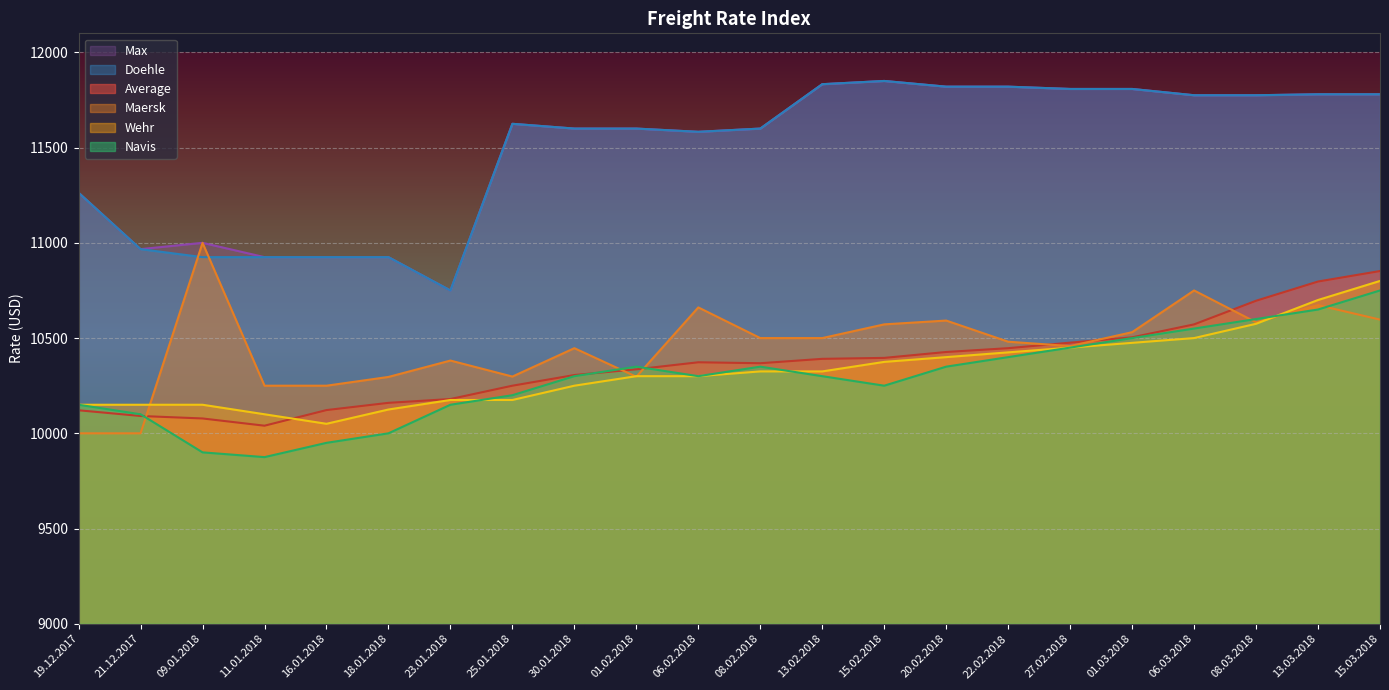

At which category does Average reach its first local peak?

06.02.2018